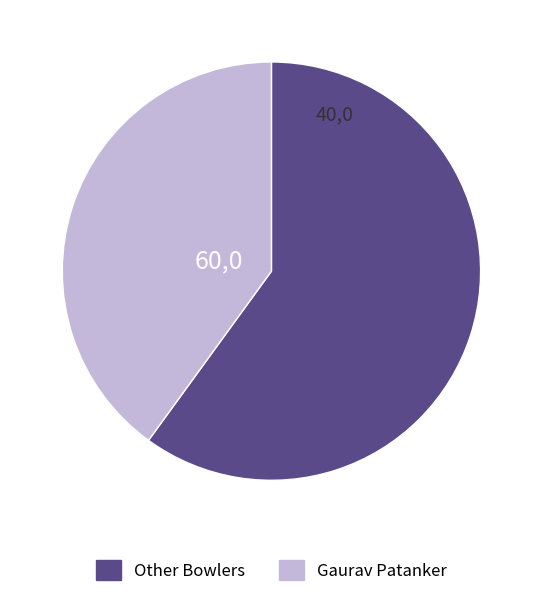

Does any single category account for the majority?

Yes